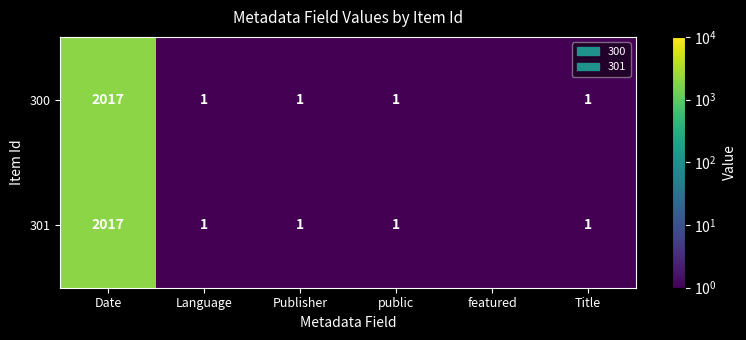

Is it true that 300 equals 1.5 at Language?

False